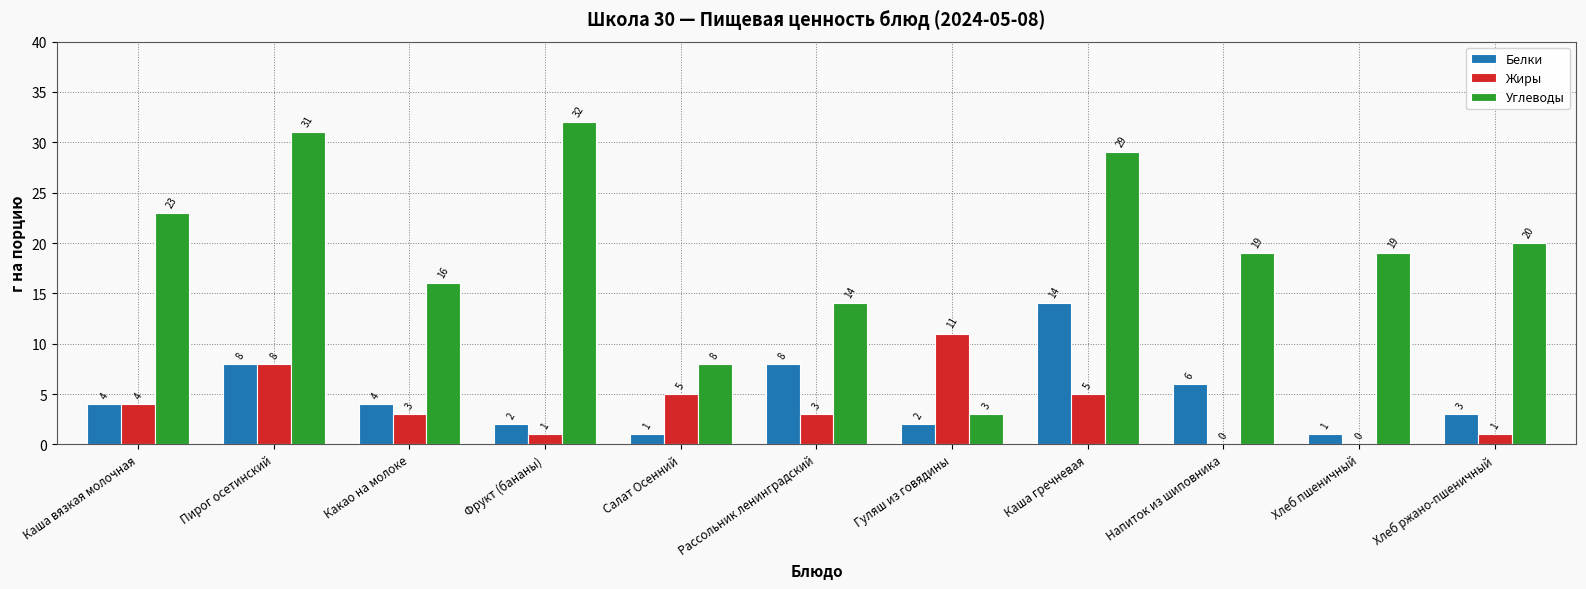

At which label does Углеводы first exceed 19?

Каша вязкая молочная